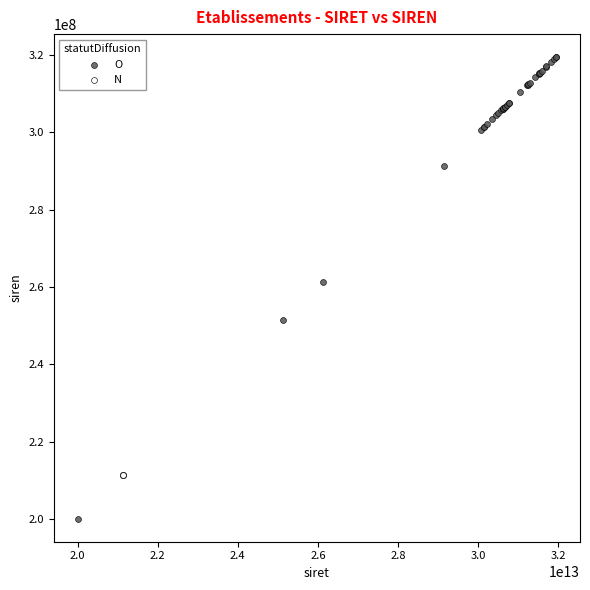

Which series reaches the maximum Y coordinate?

O